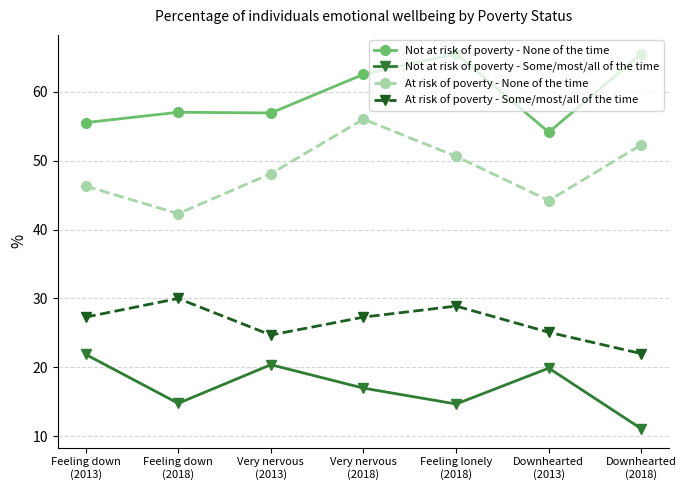

What is the difference between the highest and lowest values at Feeling lonely
(2018)?

50.8